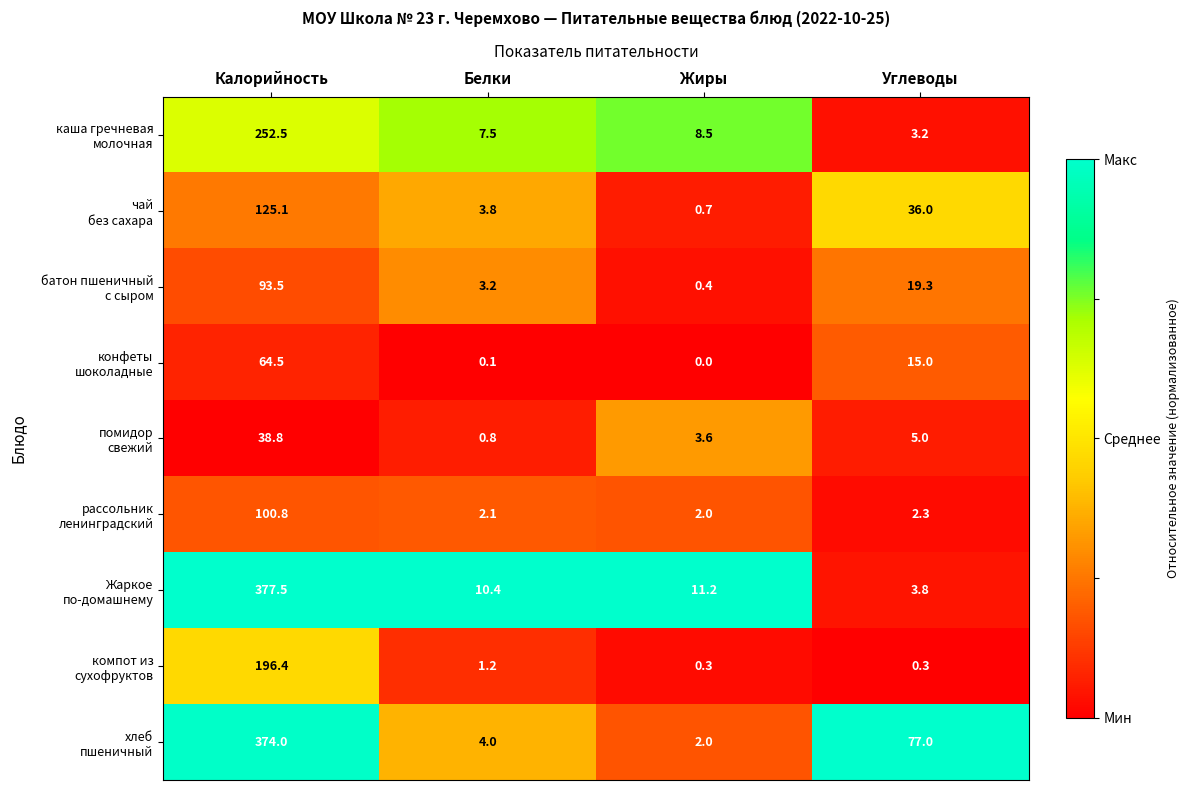

What is the total value across all series at Жиры?

28.7